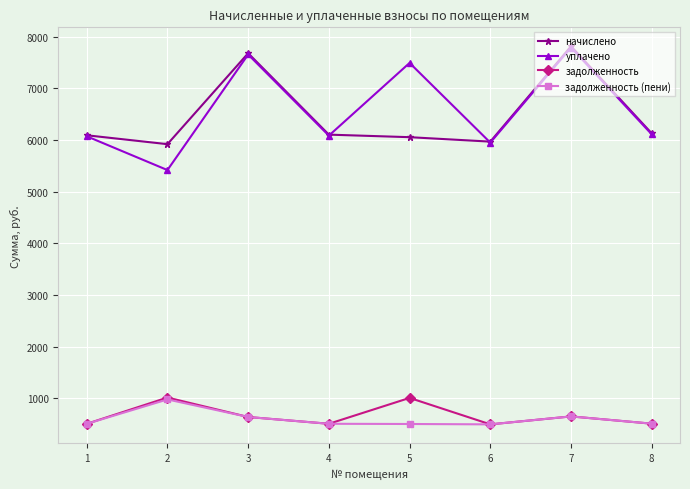

Which series has the largest total across all categories?

уплачено